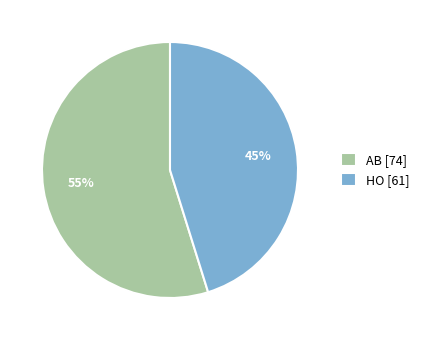

Is it true that HO is 37% of the pie?

False